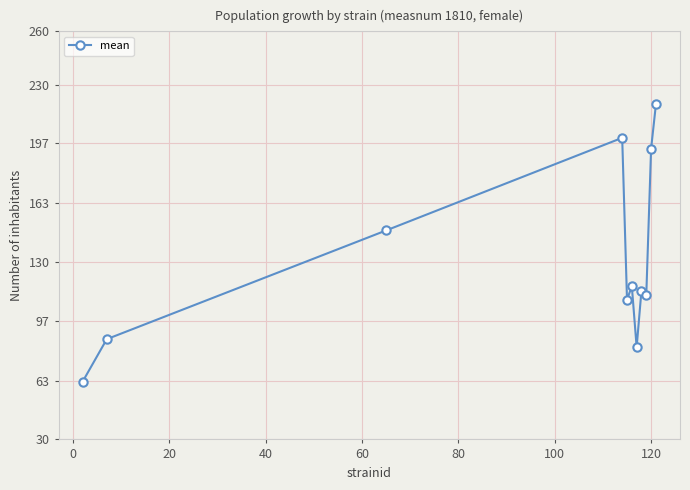

How many lines are shown in the chart?

1